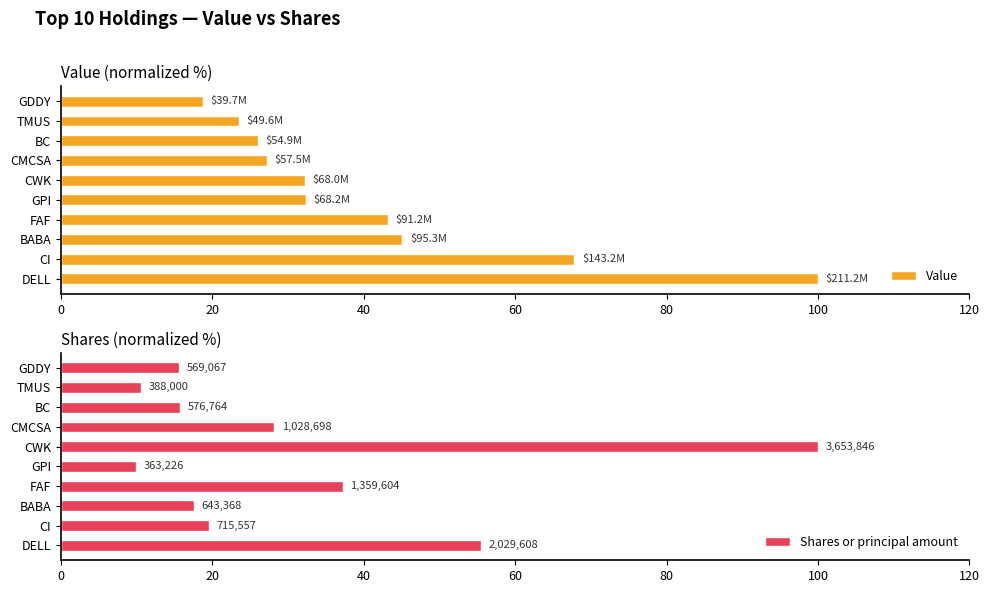

What is the value of the Shares or principal amount bar at the 1st from the left?

55.5